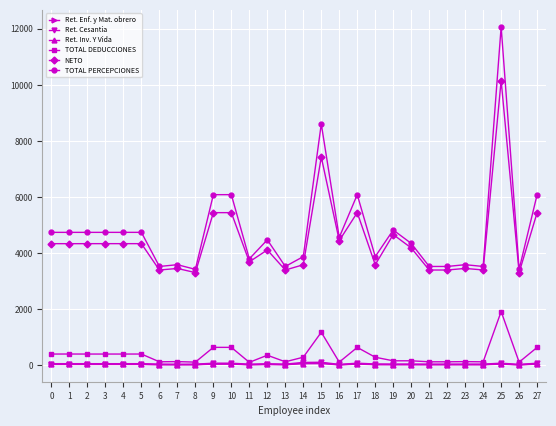

Where does the Ret. Cesantia series first go above 56?

0